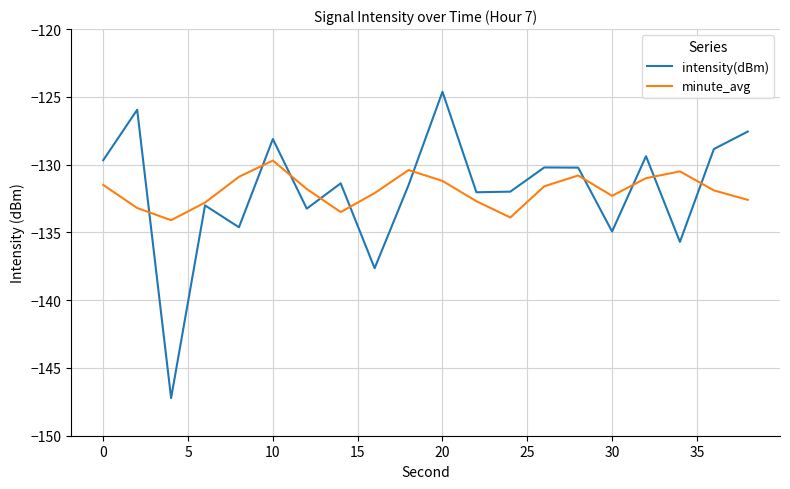

What is the highest value of the intensity(dBm) series?

-124.6